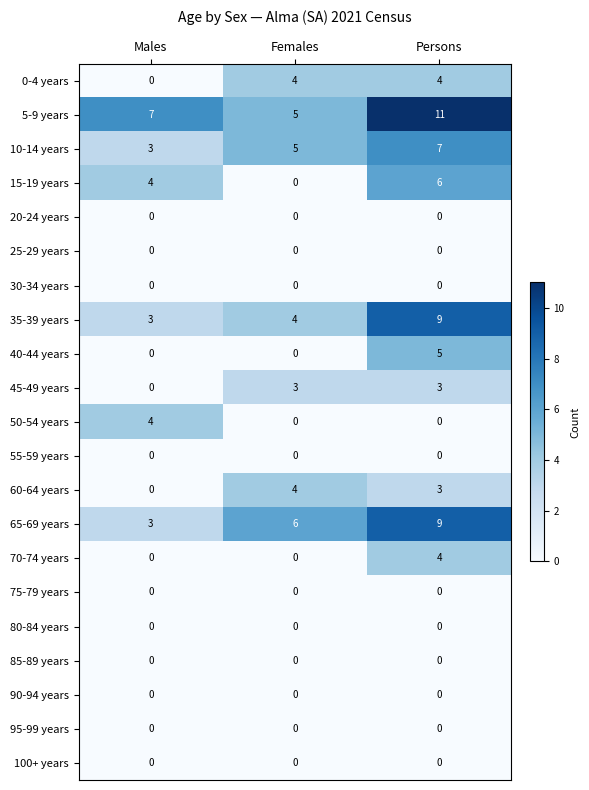

How many 5-9 years values are between 5 and 11?

3